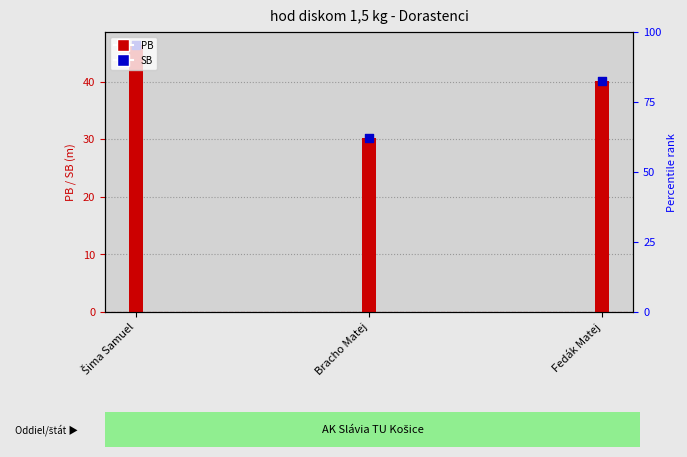

What are all the series names shown in the legend?

PB, SB